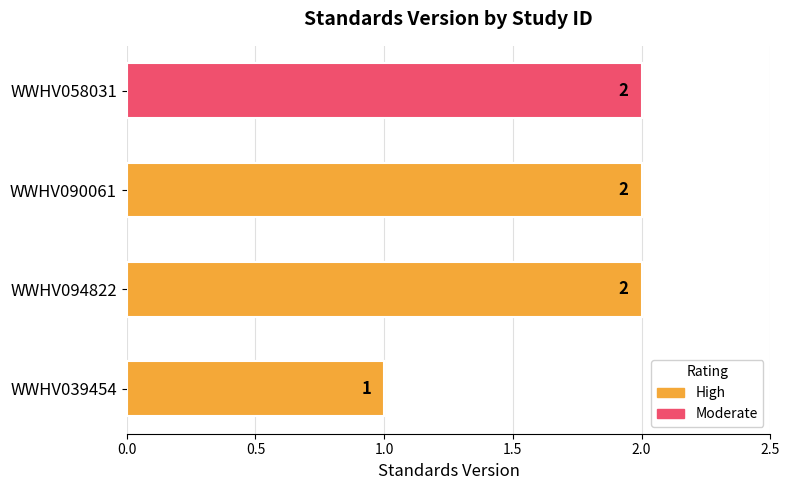

How many data points does each series have?

4